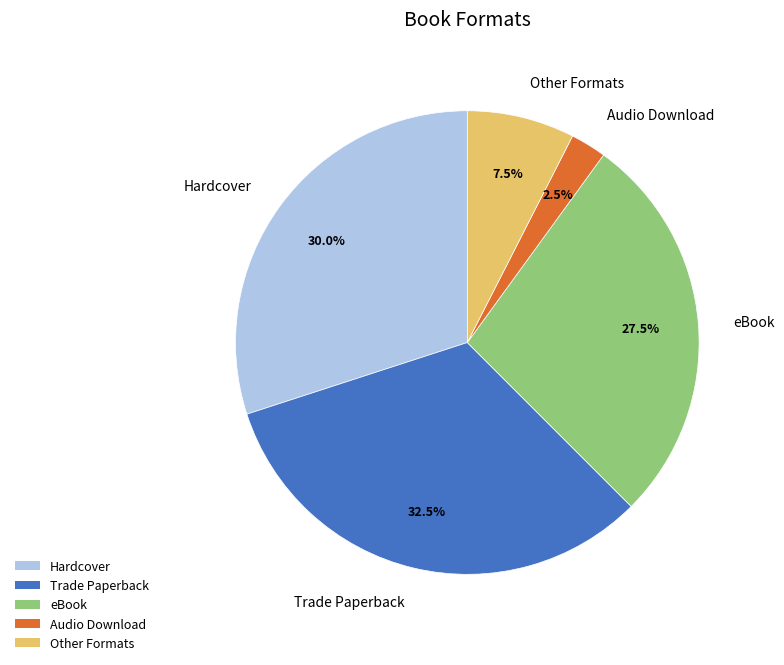

Is there any slice that represents more than half of the pie?

No